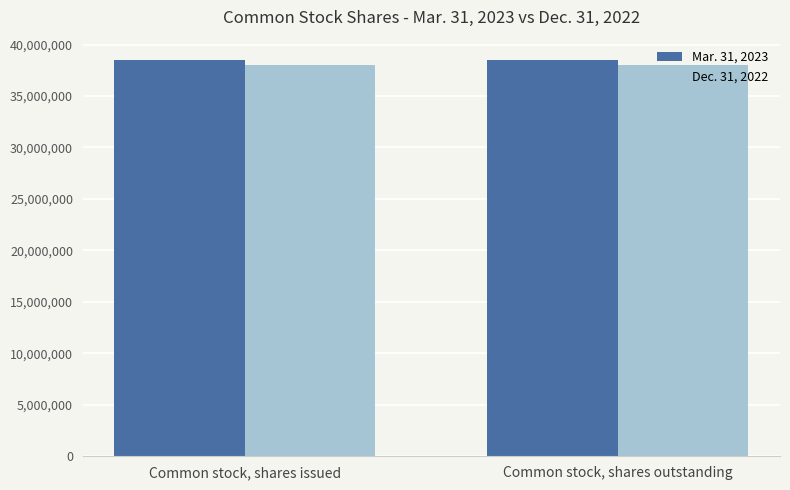

Reading left to right, transcribe all the data shown in this chart.

Mar. 31, 2023: 38545556	38545556
Dec. 31, 2022: 38023701	38023701